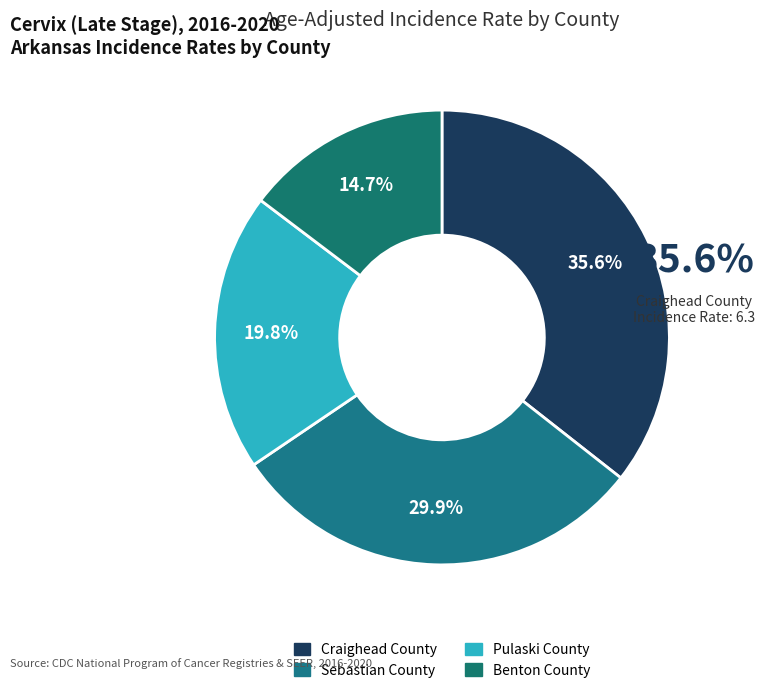

How many segments does this pie chart have?

4